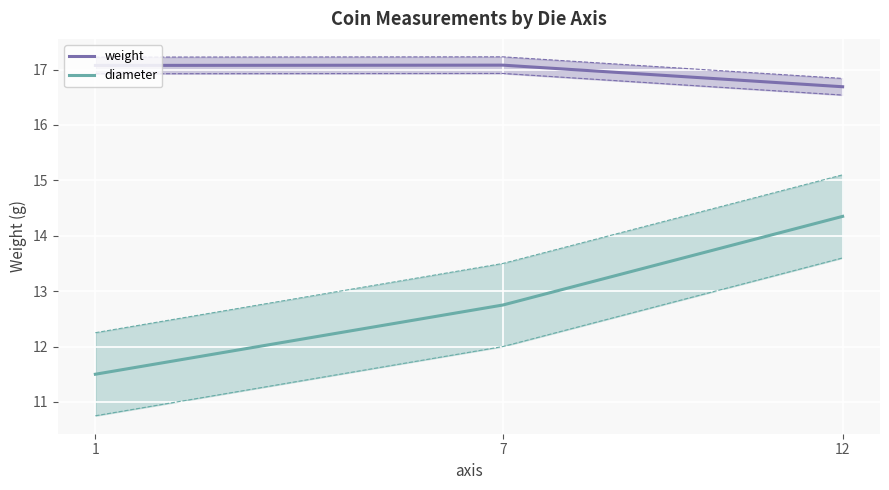

List the series in order of their peak value, highest first.

weight, diameter